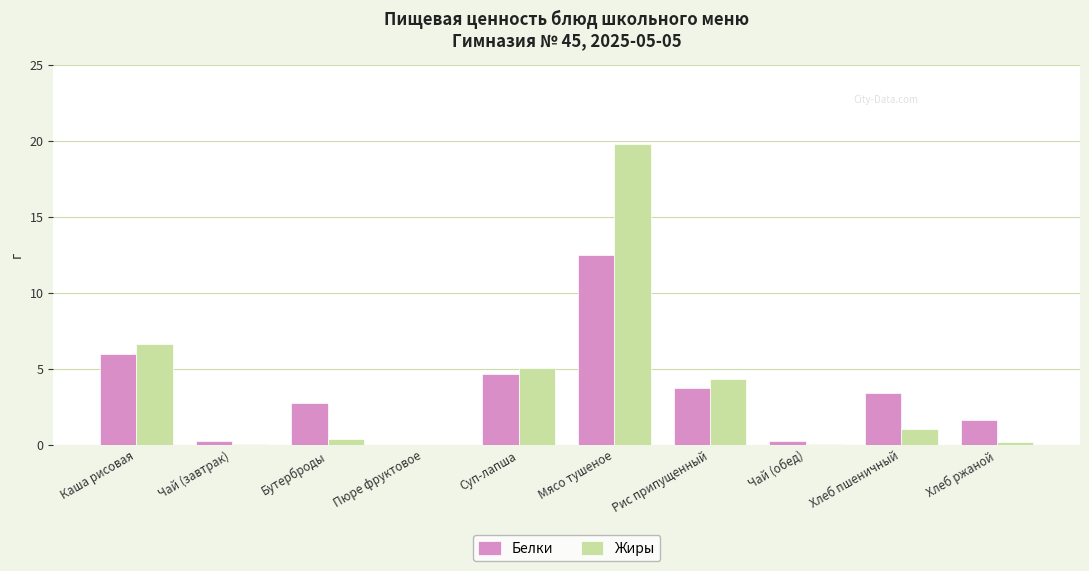

Is the value of Белки at Рис припущенный greater than the value of Жиры at Чай (завтрак)?

Yes